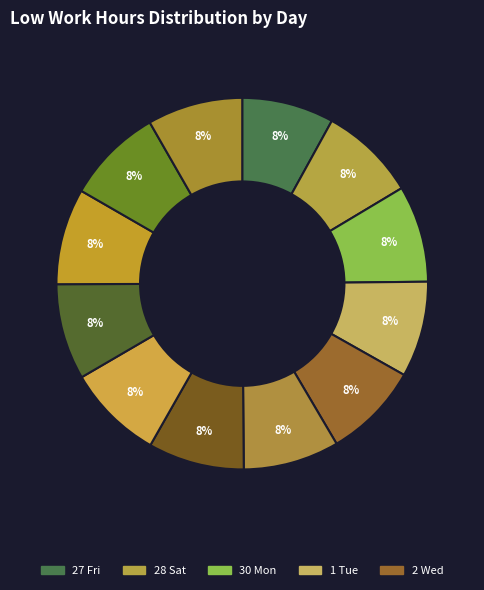

Count the number of slices in the pie.

12